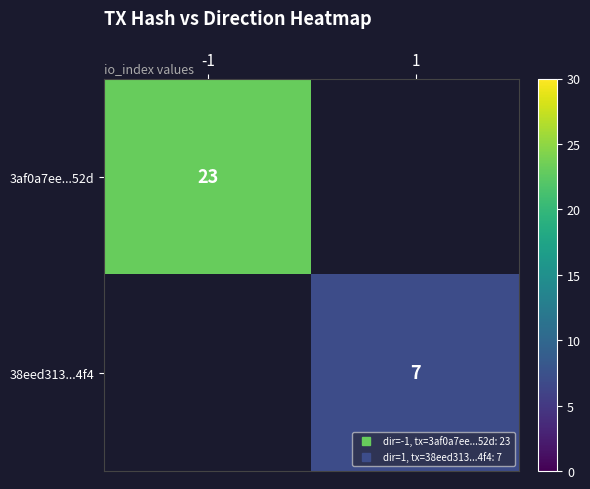

Which label corresponds to the largest value in the chart?

-1